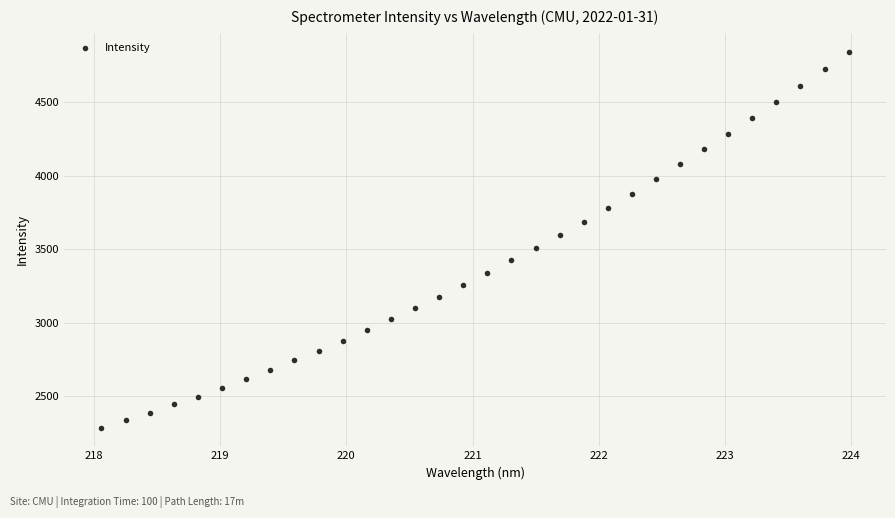

What is the range of Y values (max minus min)?

2557.1